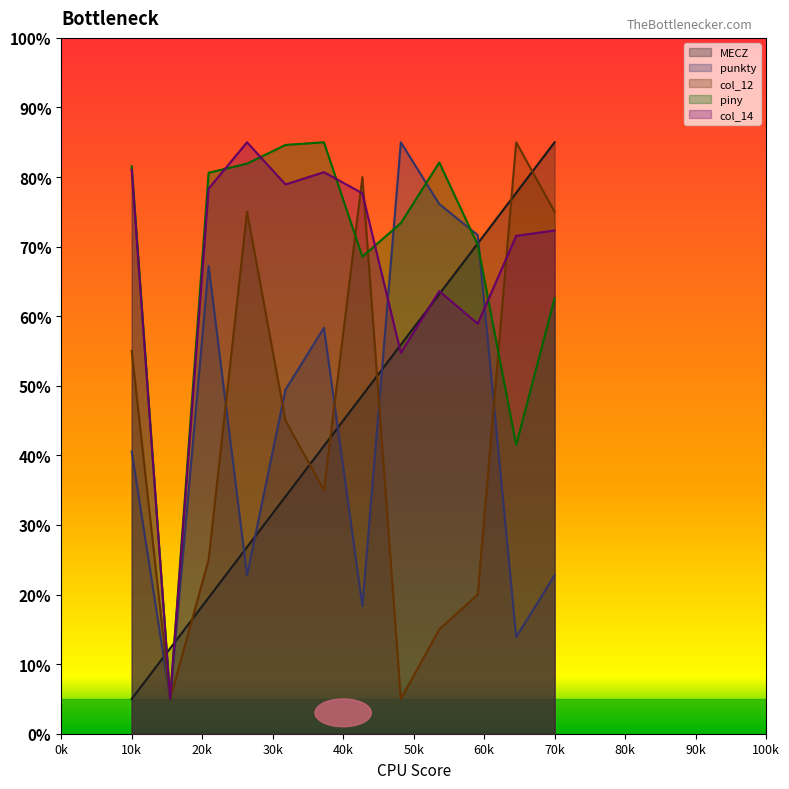

What is the difference between the maximum and minimum values in the col_12 series?

80.0